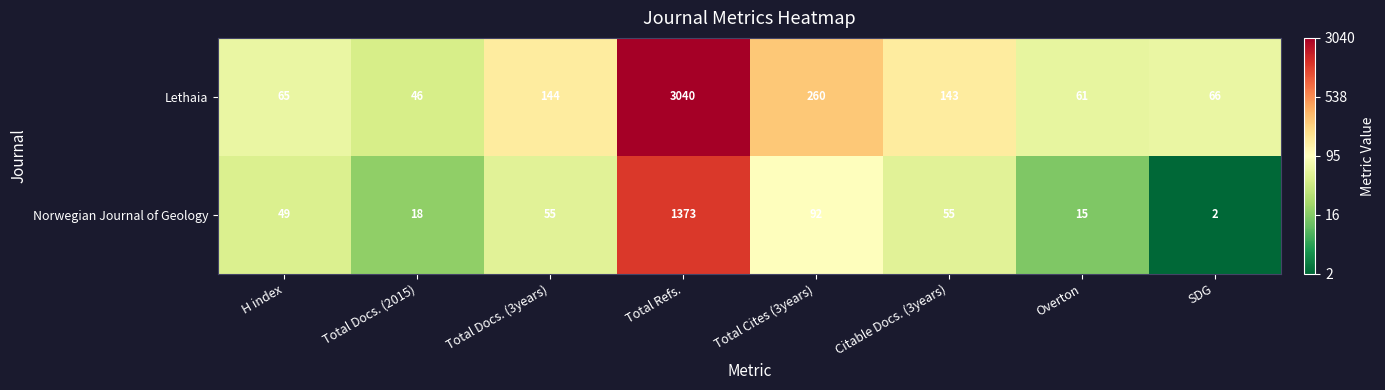

What is the difference between the highest and lowest values at Total Docs. (2015)?

28